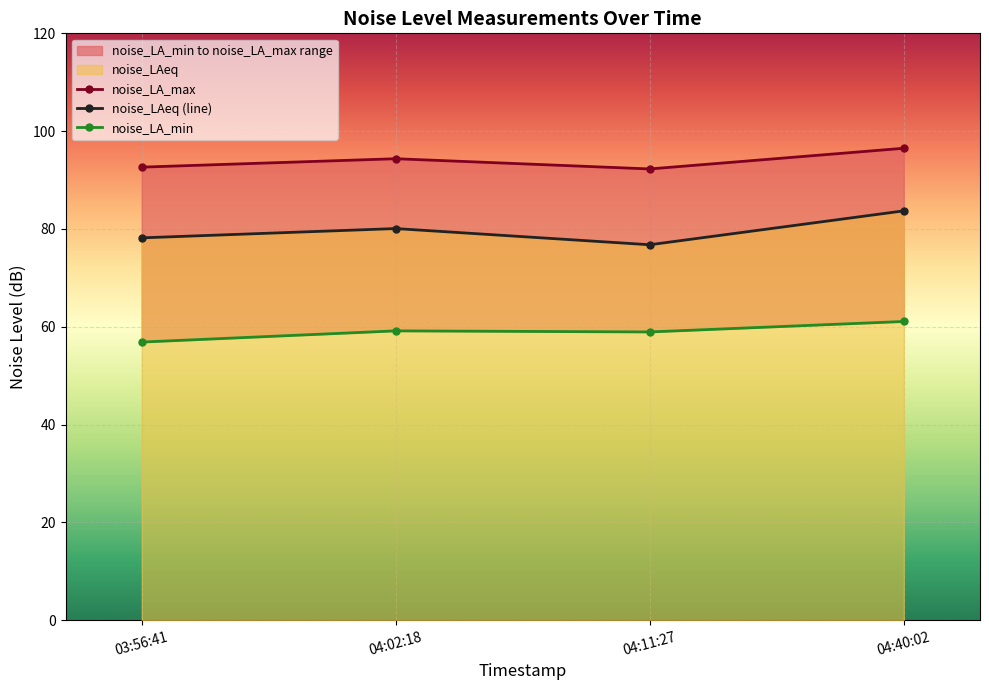

What is the highest value of the noise_LAeq (line) series?

83.7